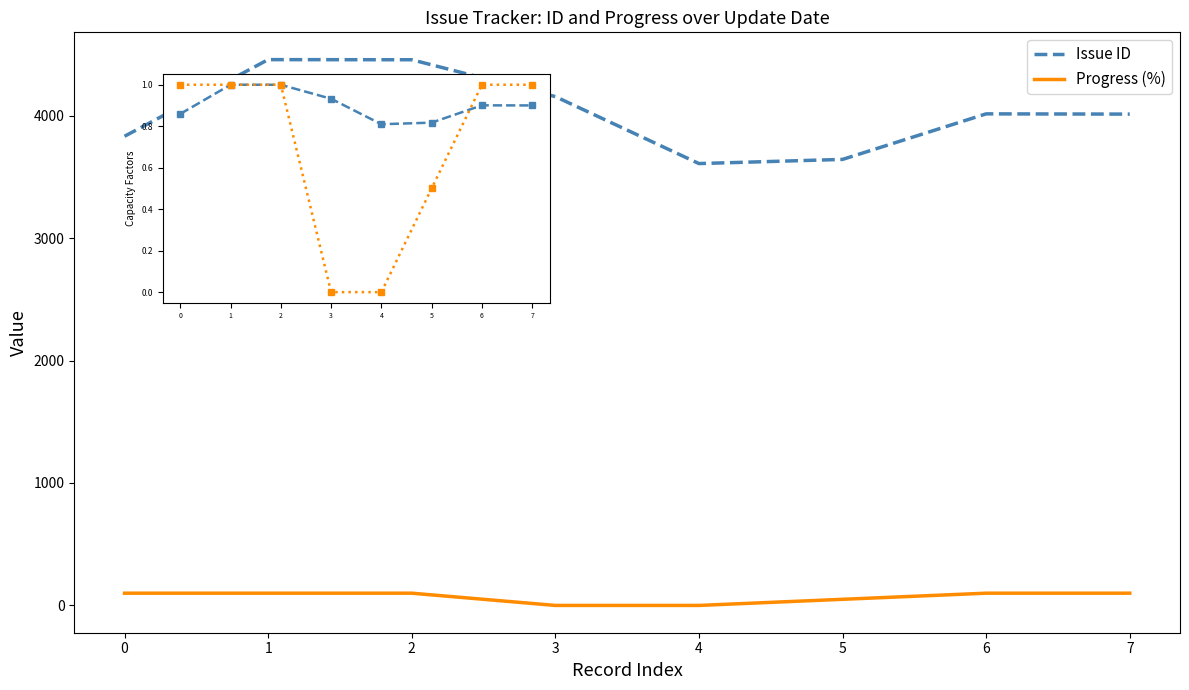

In Issue ID, how many points are lower than both neighbors (excluding endpoints)?

1